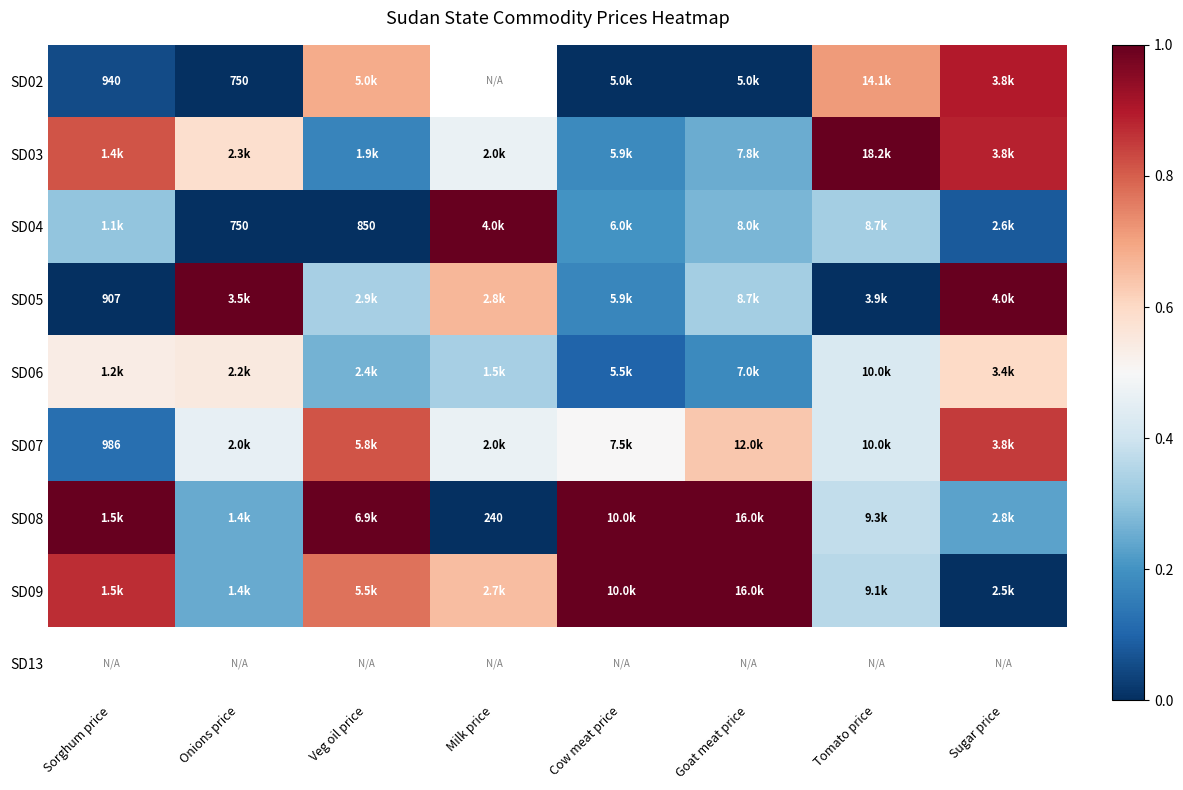

The value of SD08 at Onions price is 0.1. True or false?

False